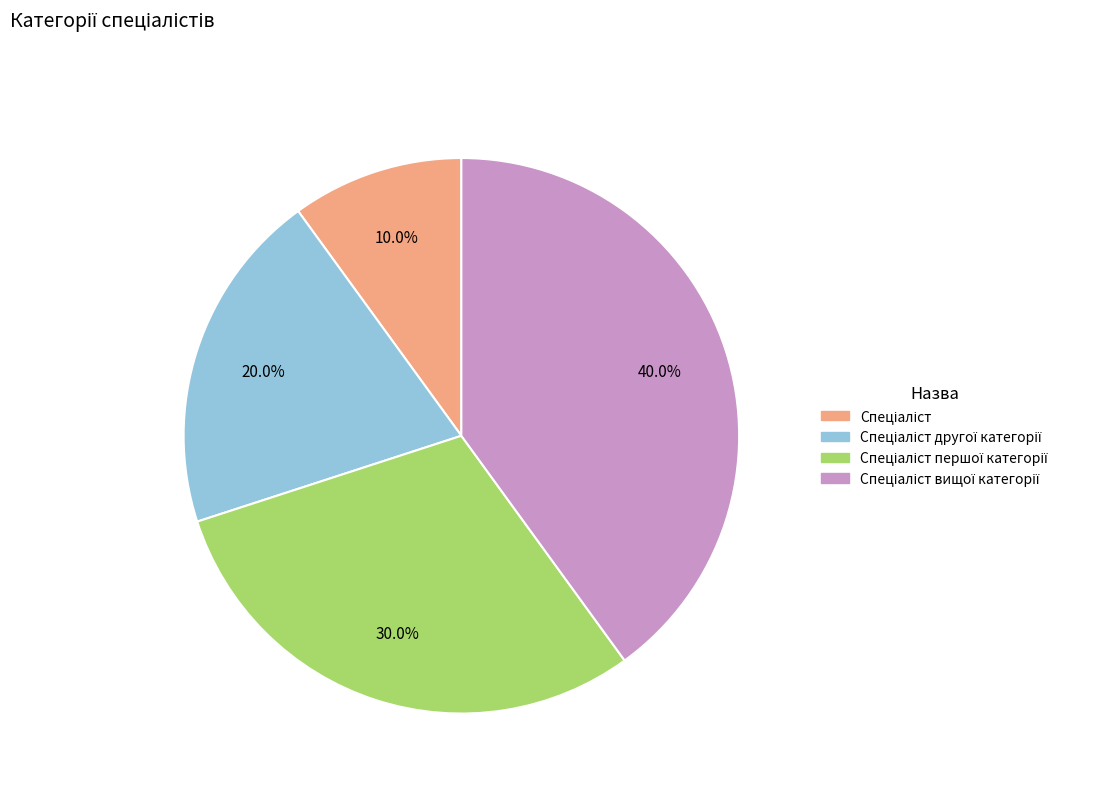

Is there any slice that represents more than half of the pie?

No